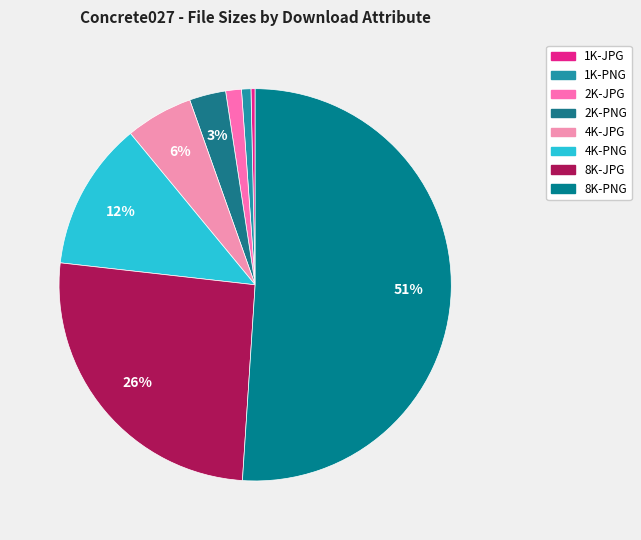

Is there any slice that represents more than half of the pie?

Yes